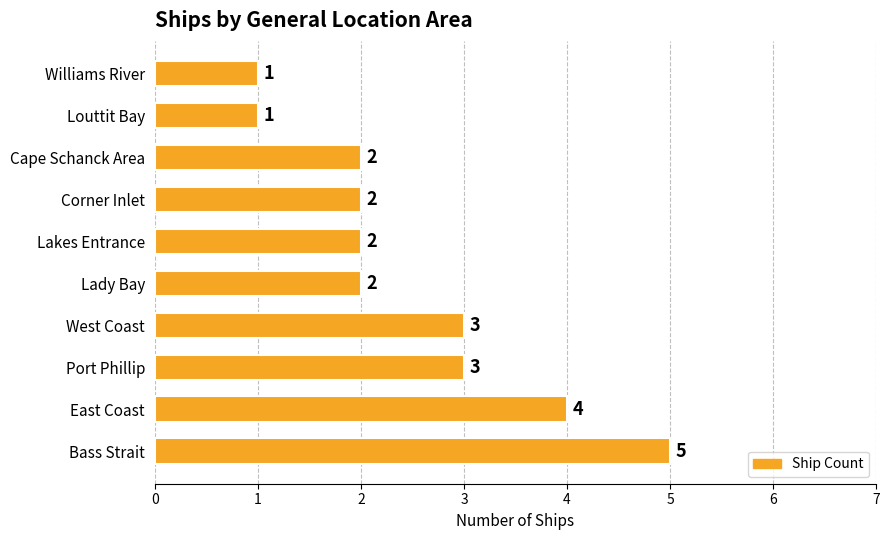

The chart shows a value of 5 at West Coast. True or false?

False